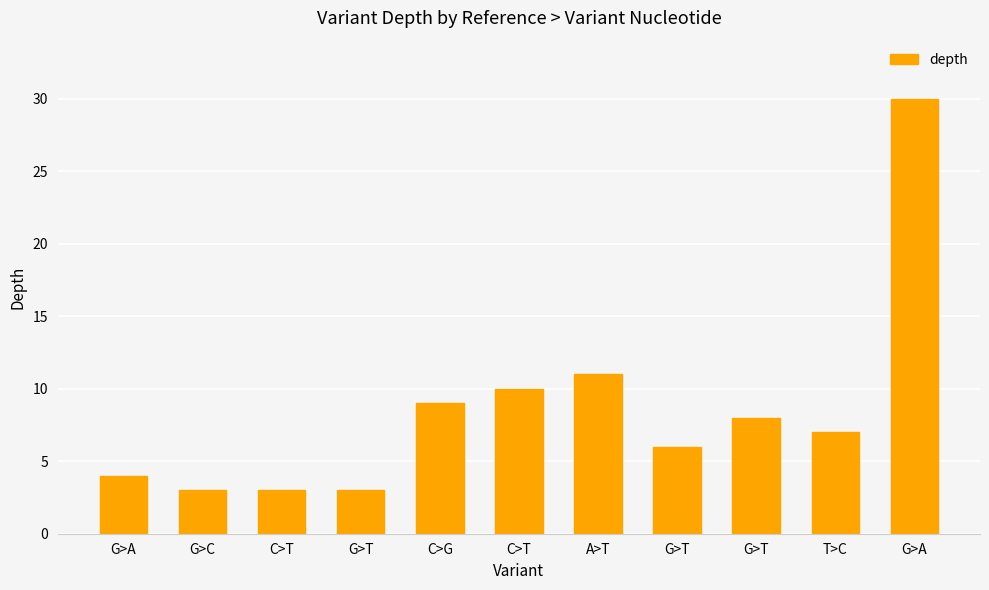

How many categories are shown in the chart?

11